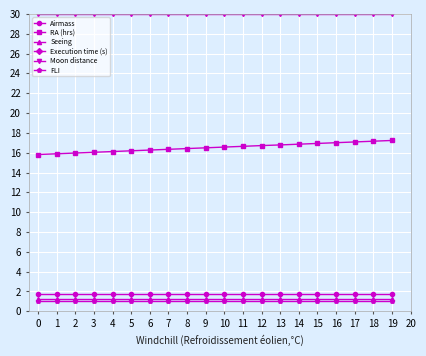

What value does the RA (hrs) series have at 0?

15.8